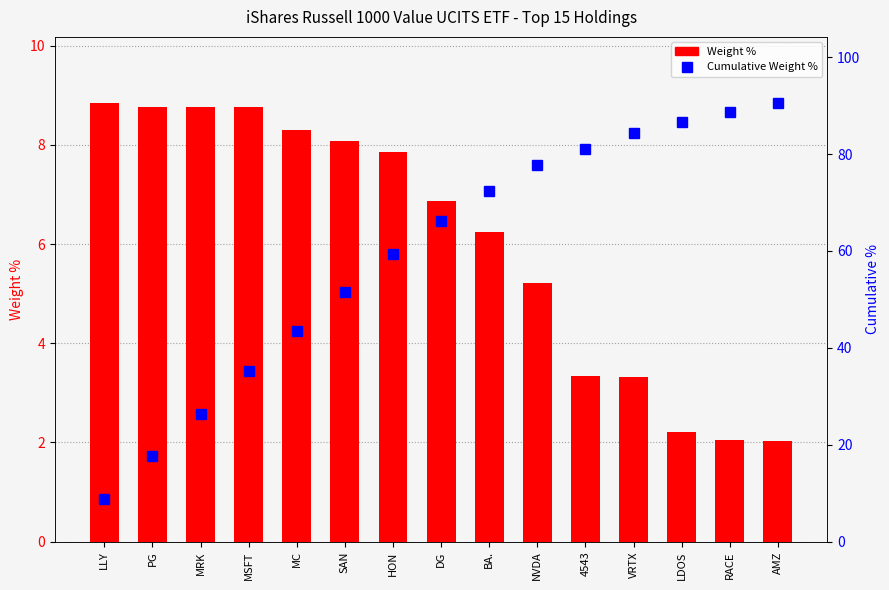

What is the difference between the Cumulative Weight % values at LDOS and 4543?

5.5